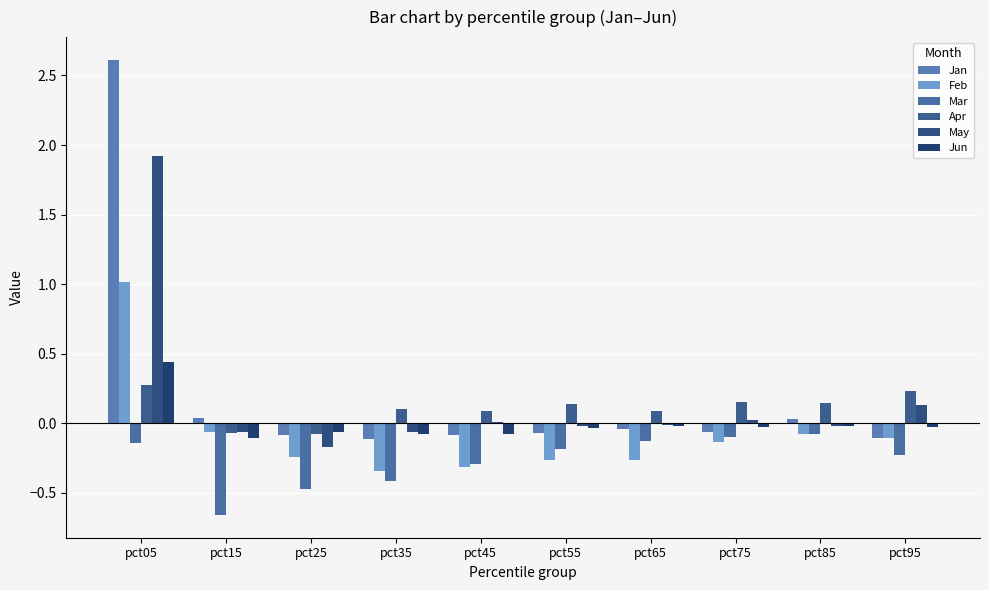

What value does the Apr series have at pct05?

0.3